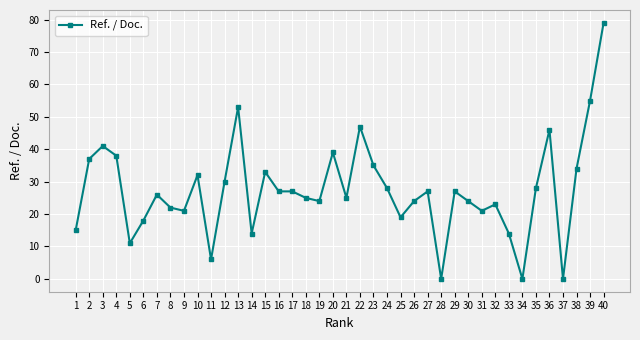

True or false: the data shows 32 at 10.

True